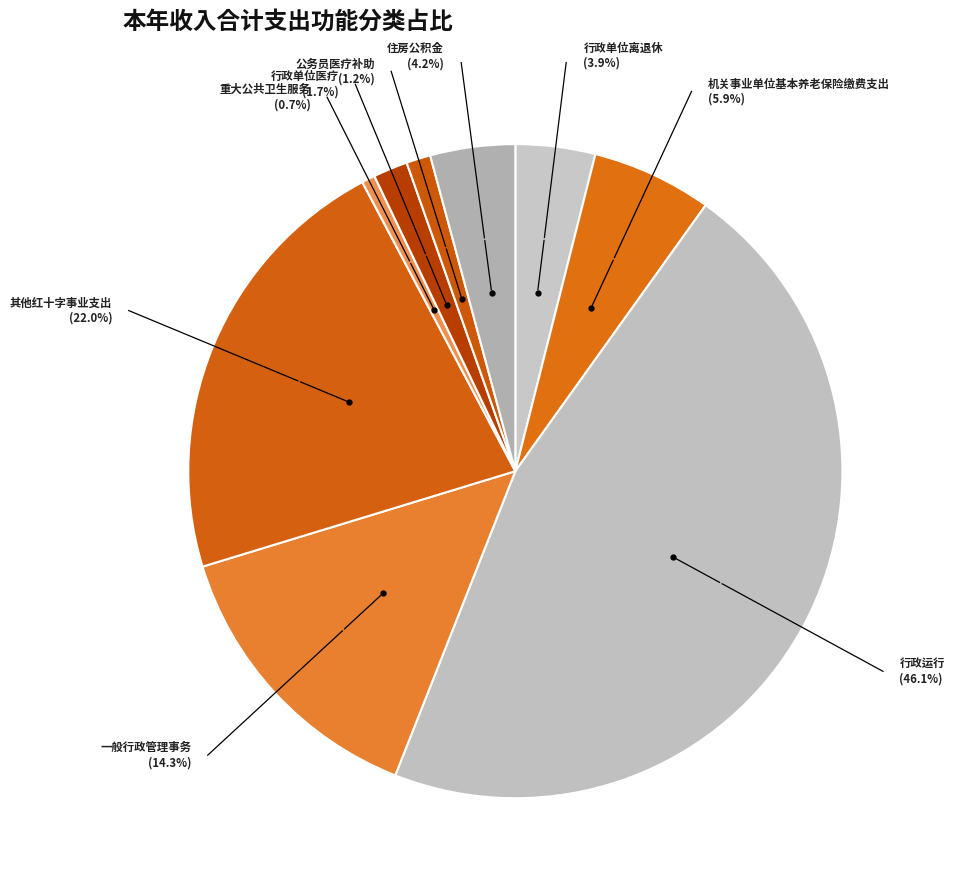

What is the ratio of the value at 重大公共卫生服务 to the value at 住房公积金?

0.2